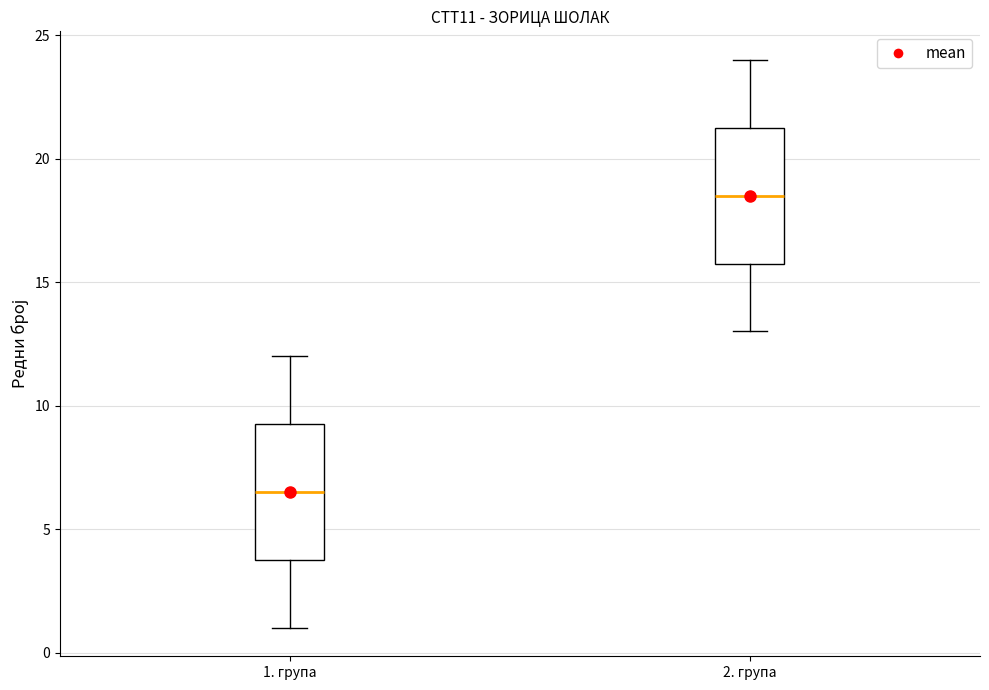

Which box has the lowest median line?

1. група